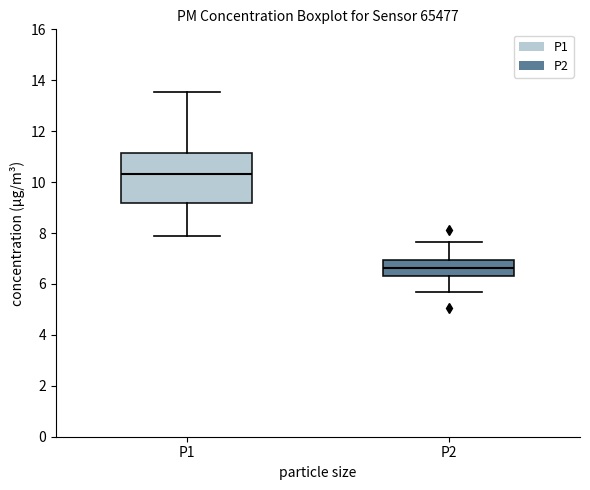

Which box is the tallest, from its lower edge to its upper edge?

P1